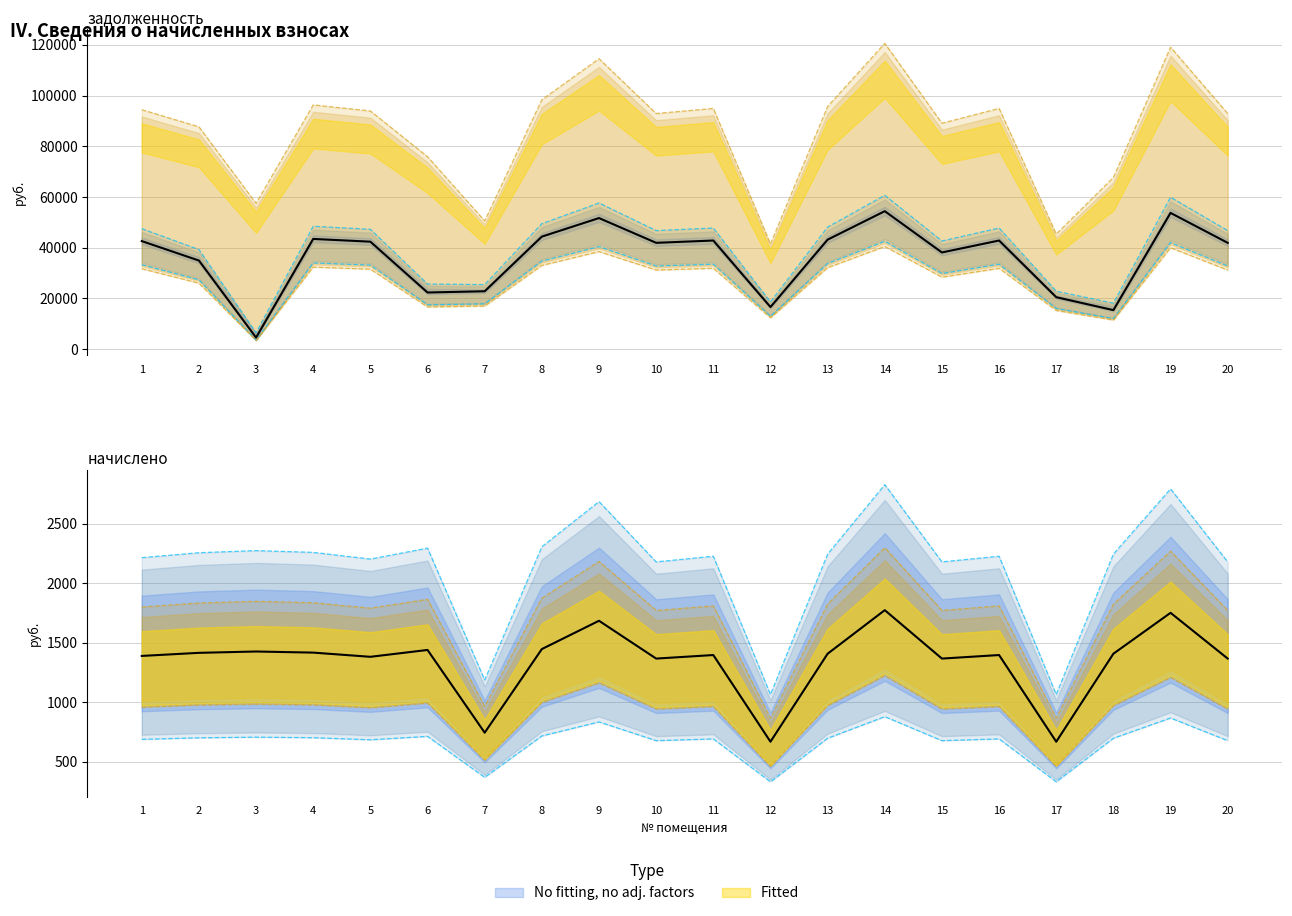

What is the value of the начислено point at the 2nd from the left?

700.7